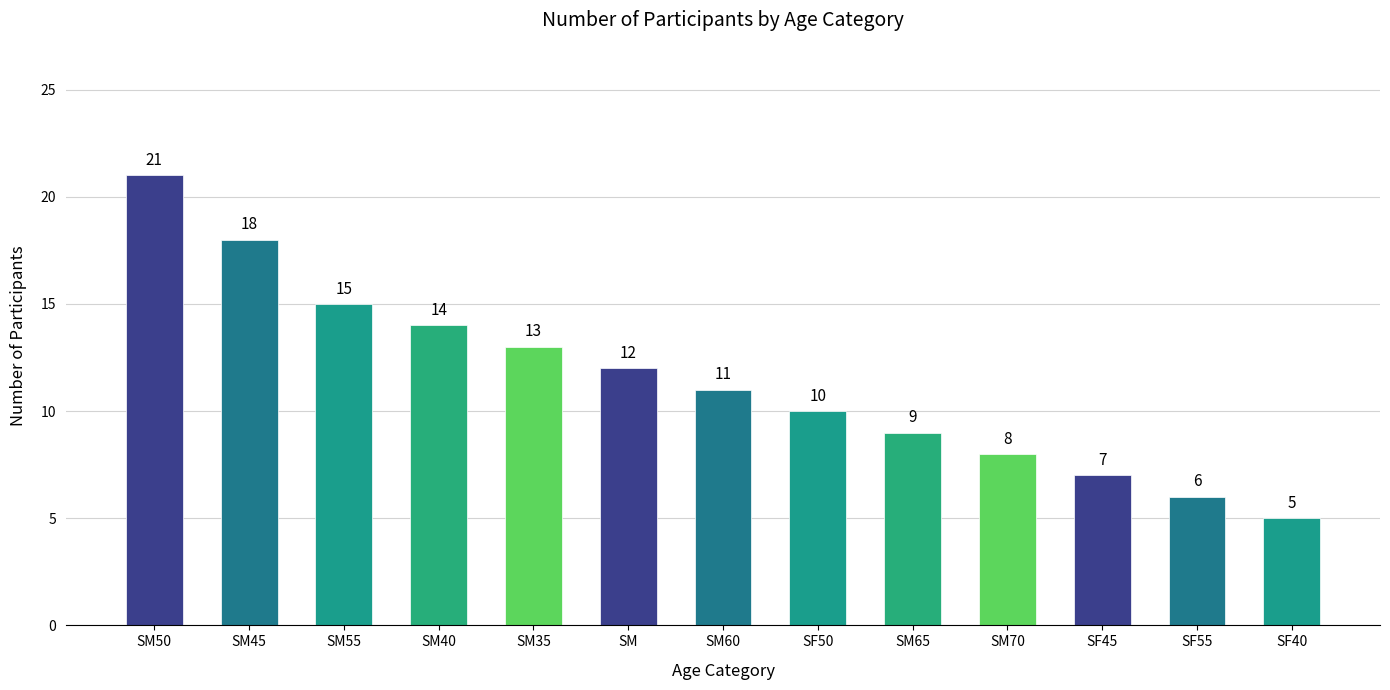

Rank the categories by value from highest to lowest.

SM50, SM45, SM55, SM40, SM35, SM, SM60, SF50, SM65, SM70, SF45, SF55, SF40